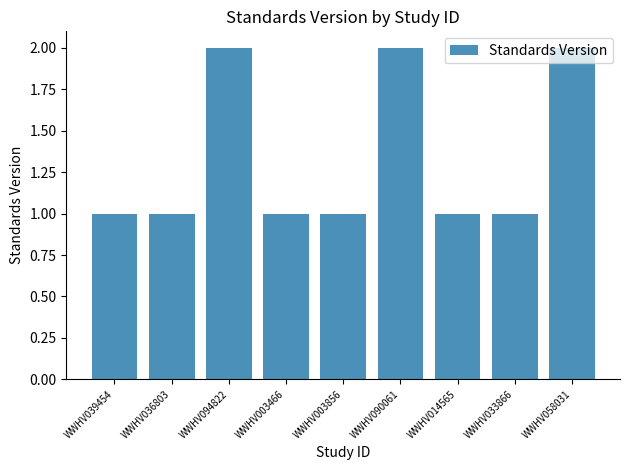

What is the label of the 3rd bar from the right?

WWHV014565